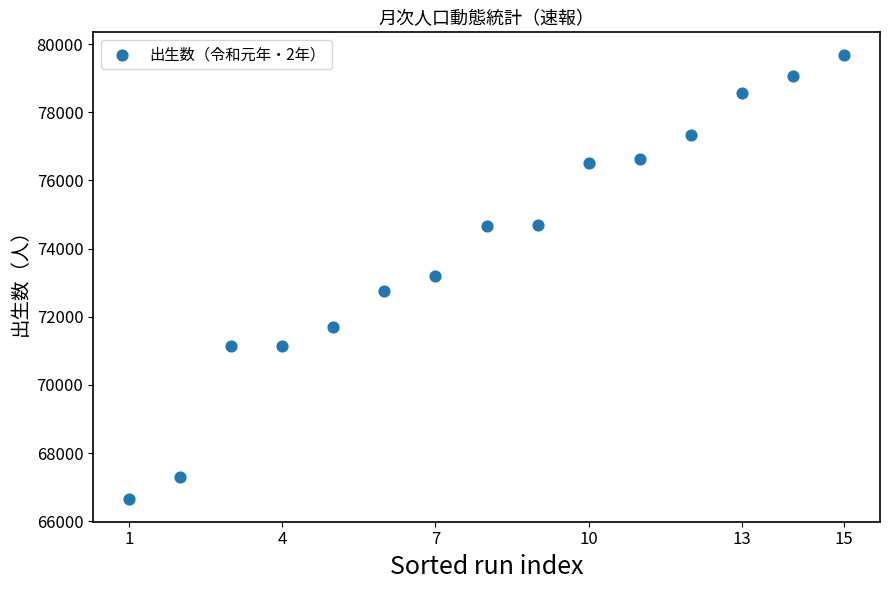

What is the range of Y values (max minus min)?

13055